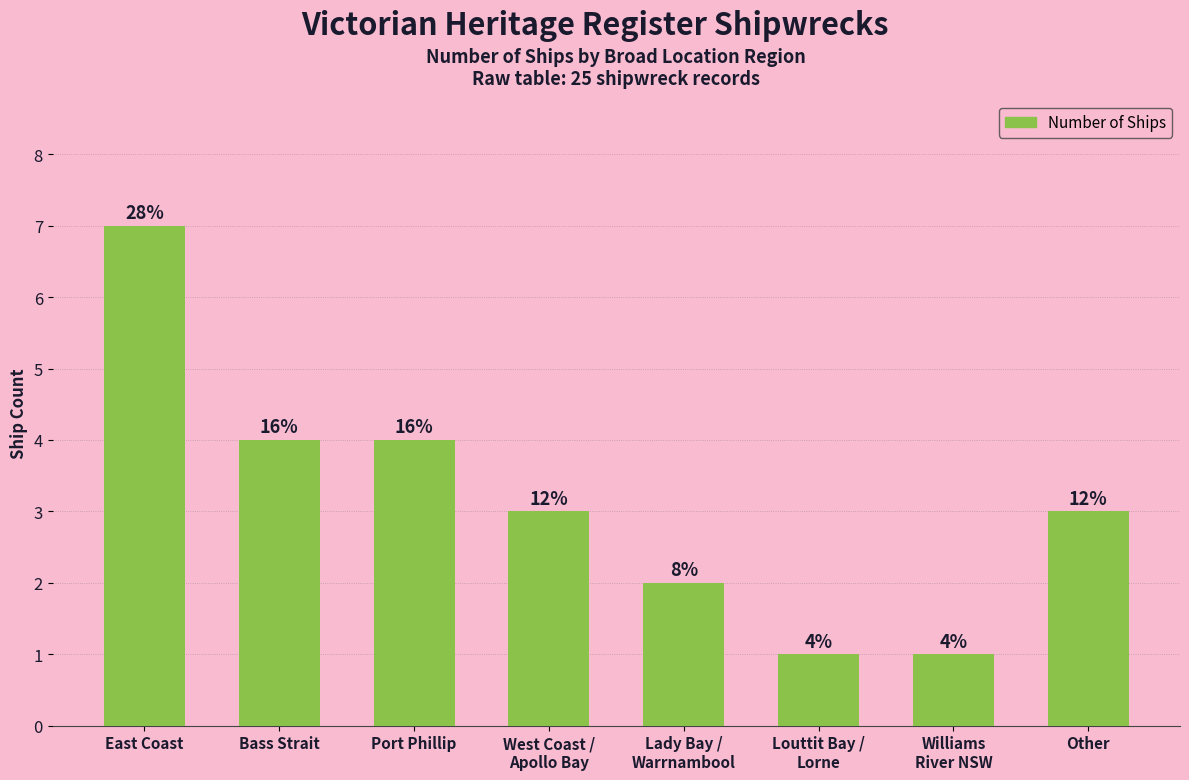

Are the bars horizontal?

No